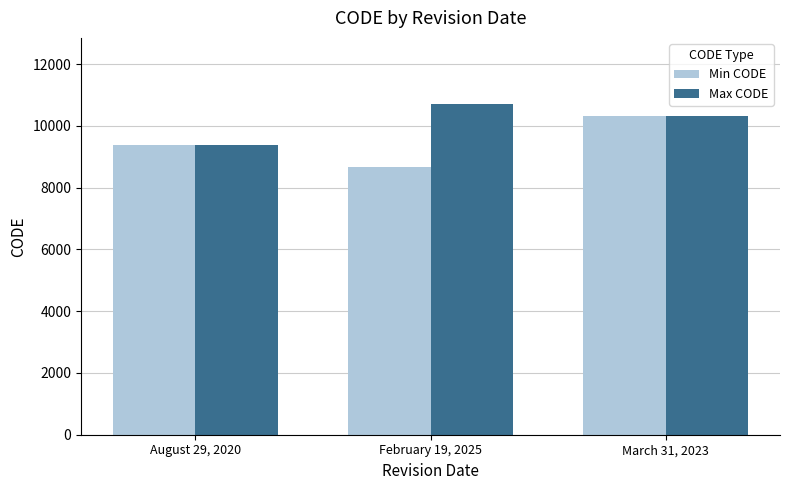

Which series has the largest total across all categories?

Max CODE